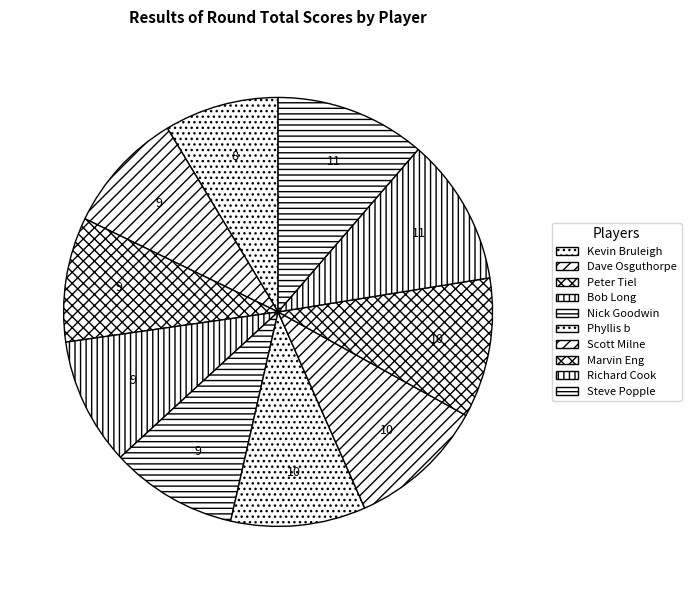

To the nearest percent, what is the difference between the largest and smallest slice percentages?

3%